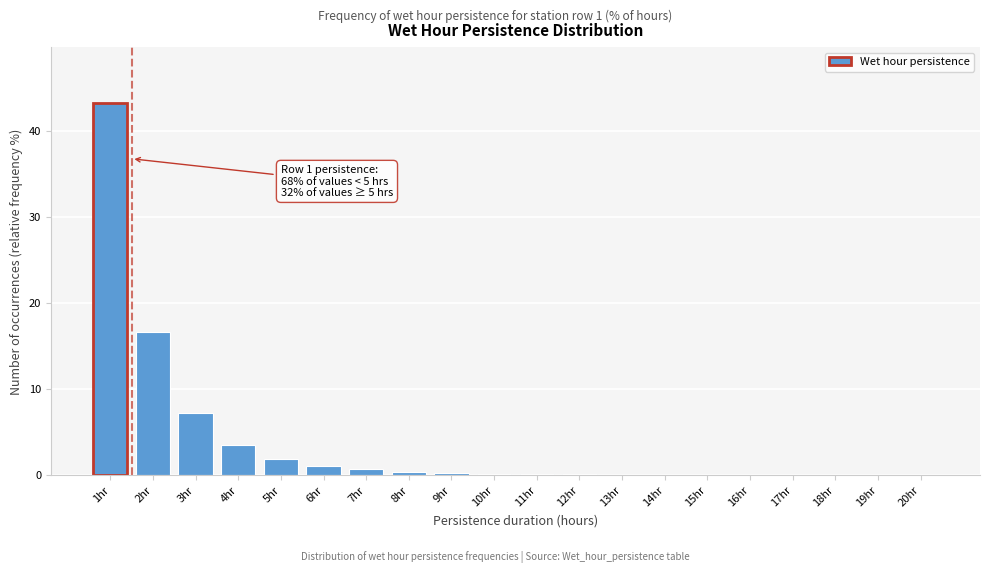

At which label is the value closest to 21?

2hr